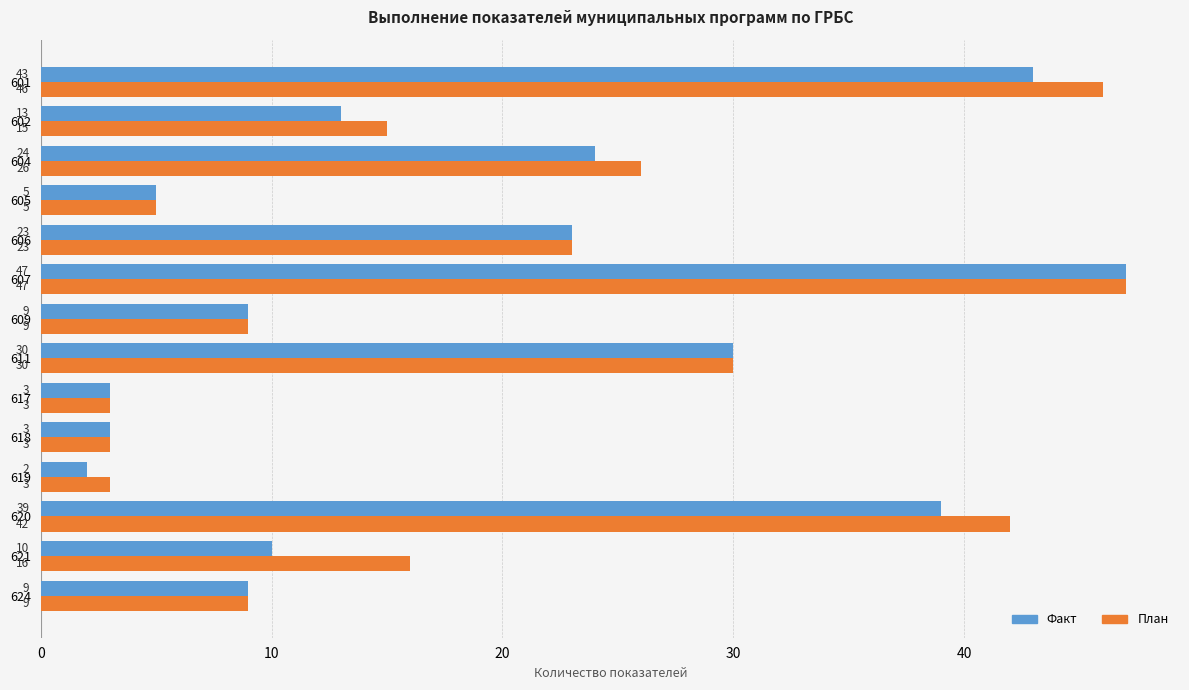

What is the maximum value shown in the chart?

47